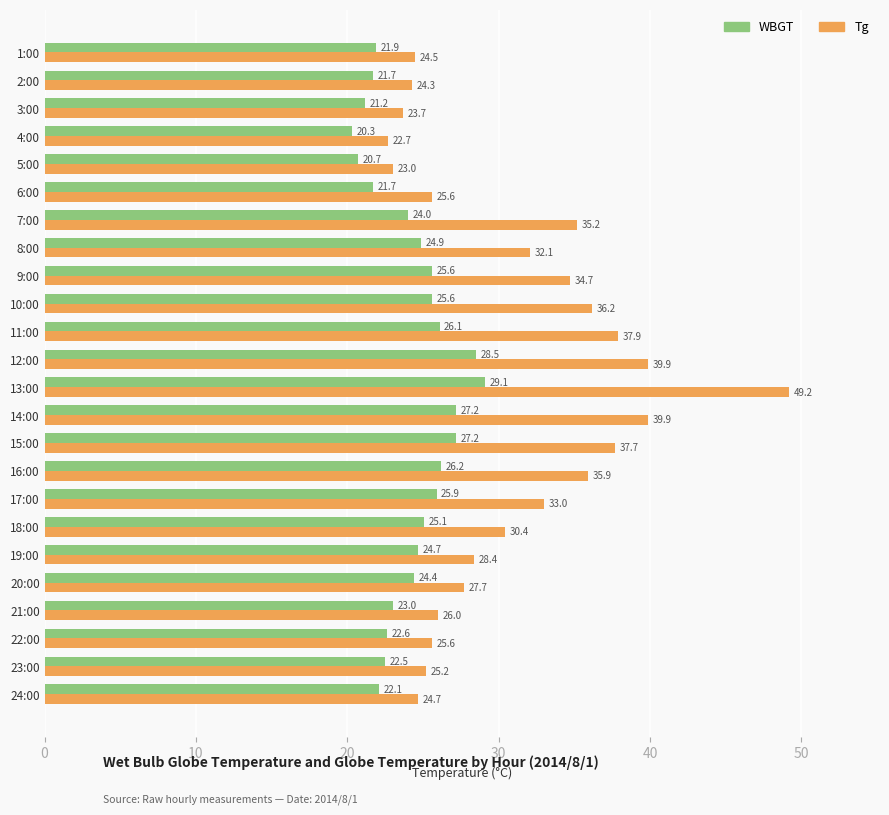

The value of WBGT at 3:00 is 31.6. True or false?

False